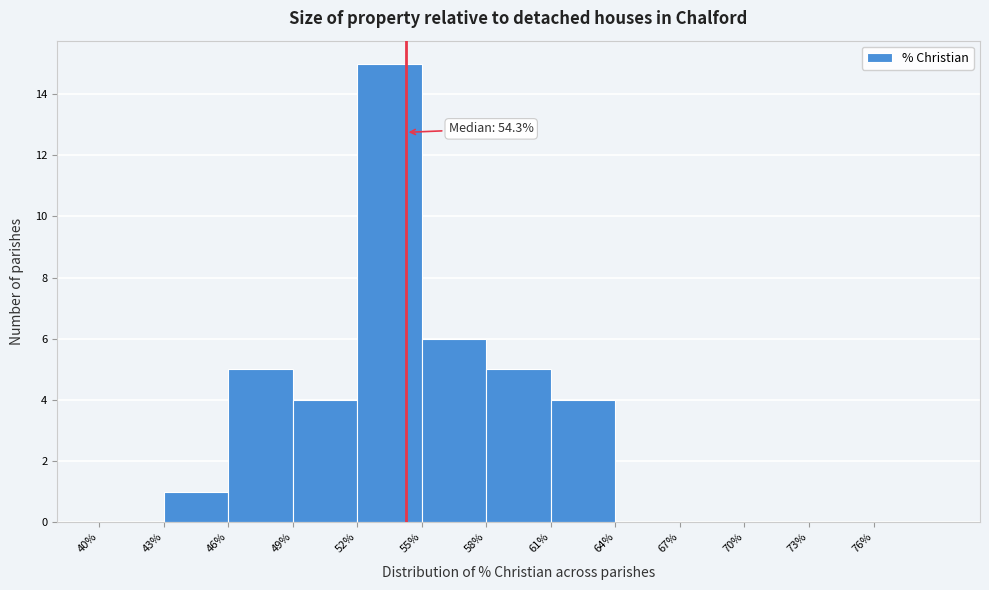

Over which range of the x-axis is the bar tallest?

52 to 55